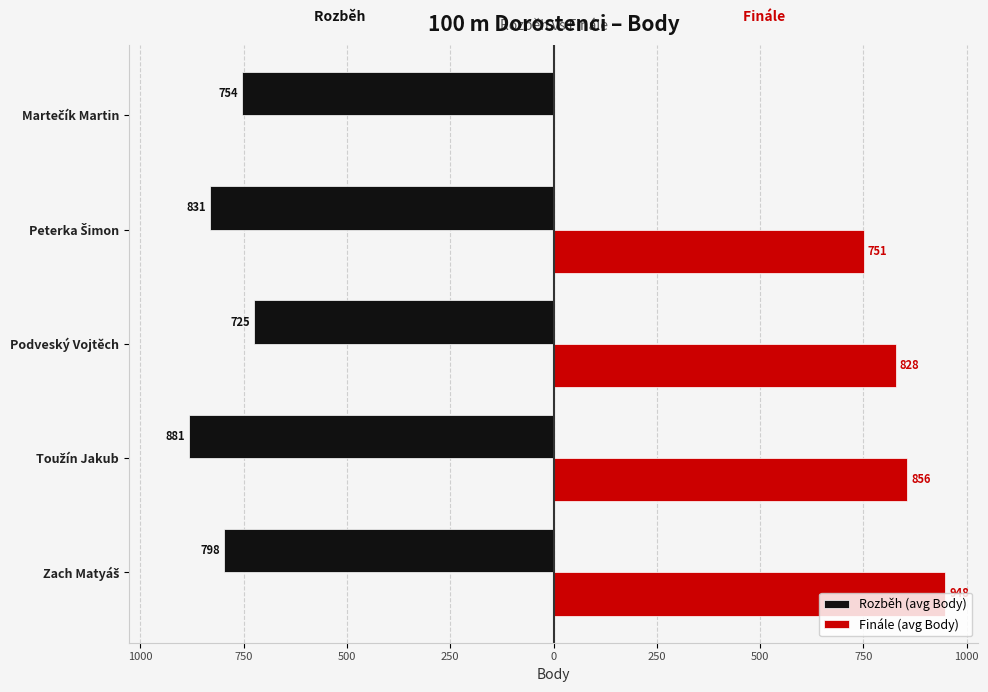

What are all the series names shown in the legend?

Rozběh (avg Body), Finále (avg Body)